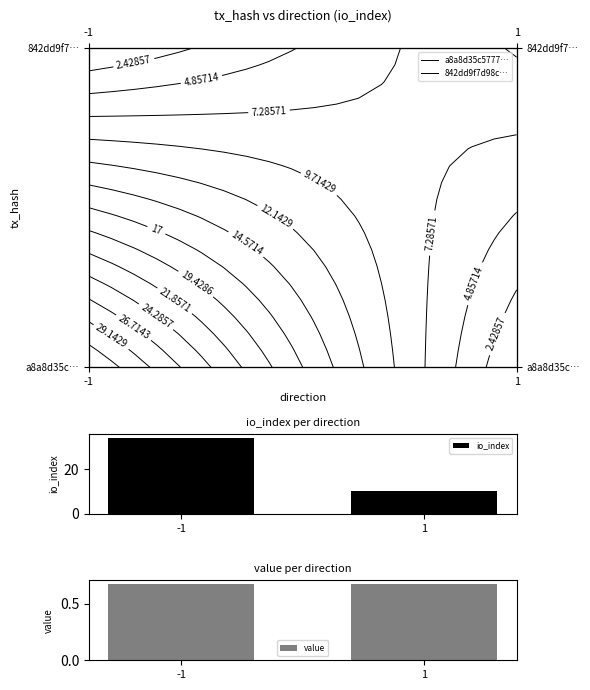

What is the sum of the io_index values at 1 and -1?

44